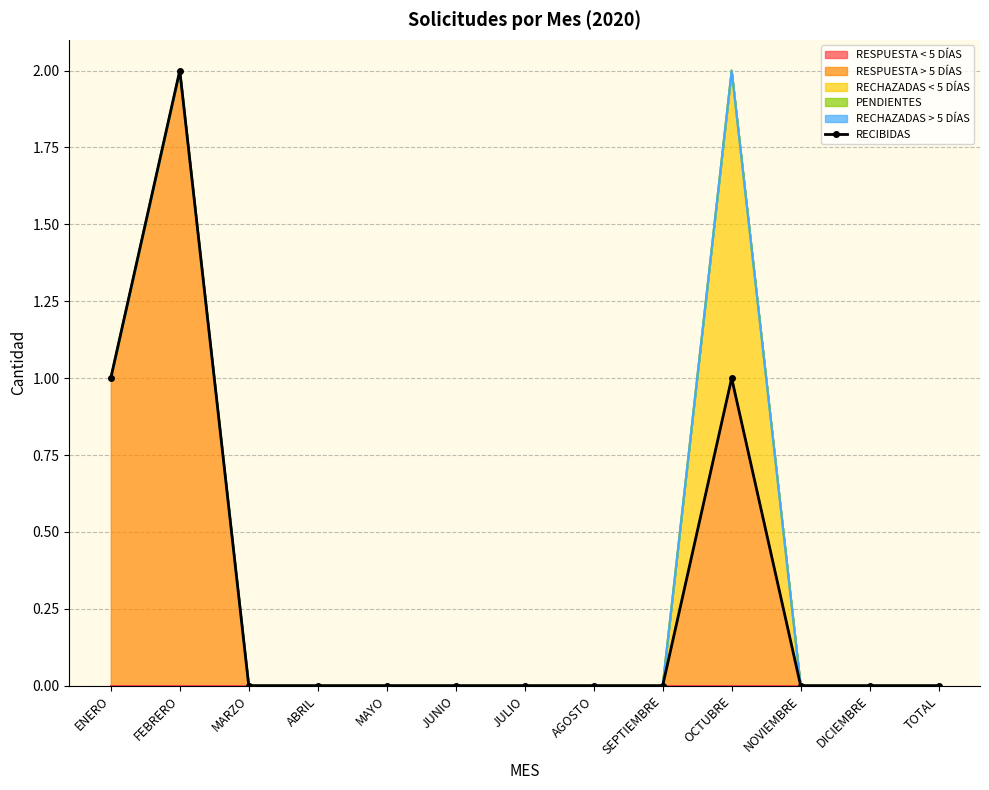

How many values exceed 0?

3